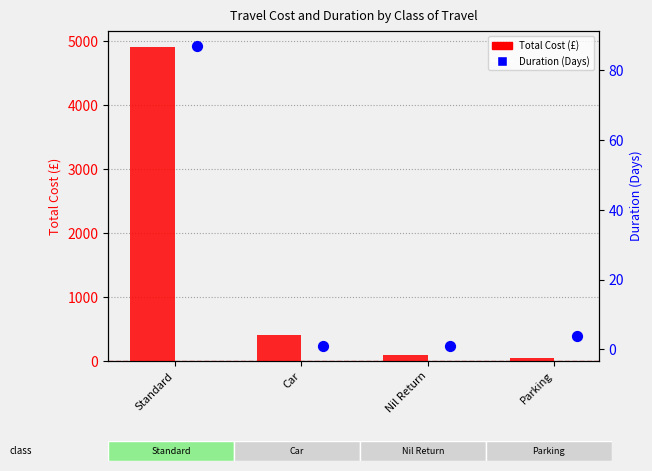

At how many categories does at least one series exceed 1469?

1